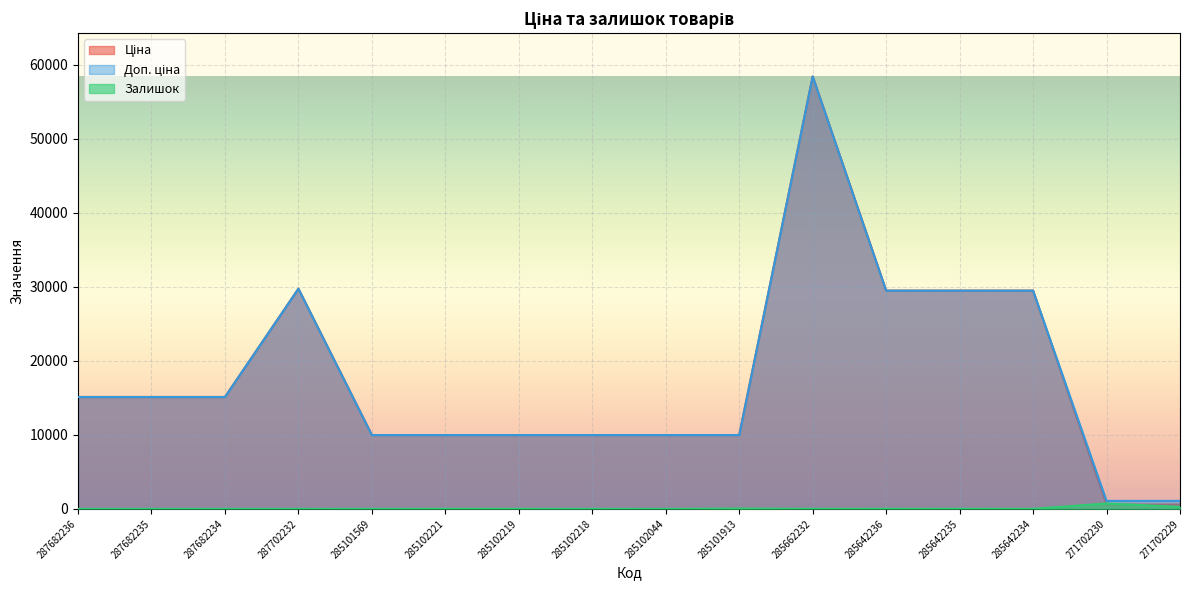

True or false: Доп. ціна has more than 1 interior local peaks.

True